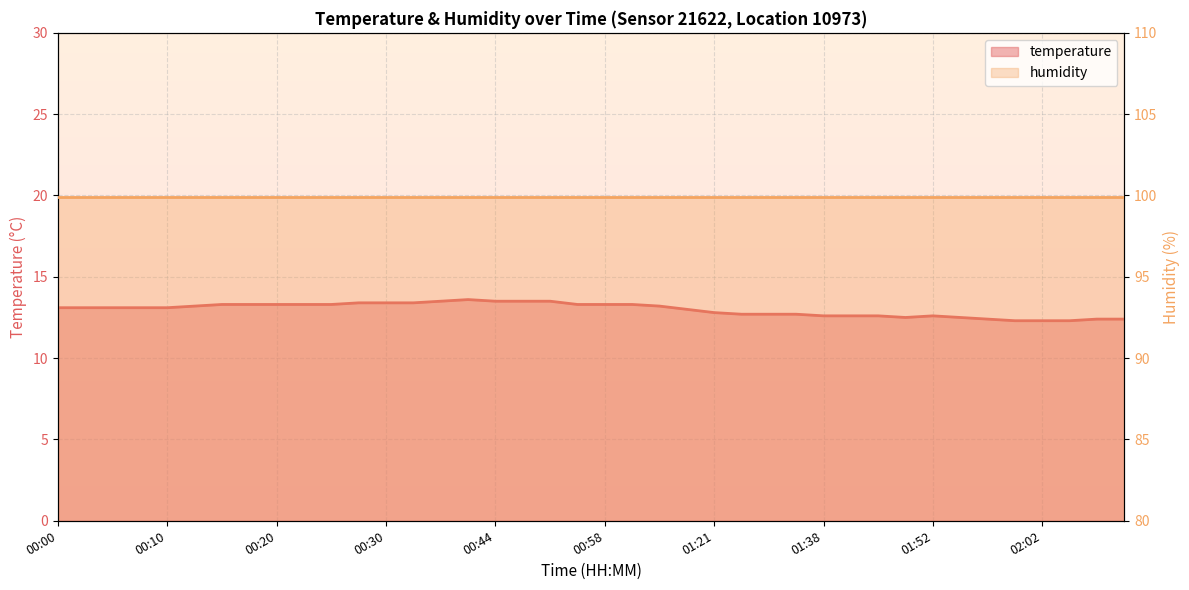

What is the greatest value displayed?

13.6